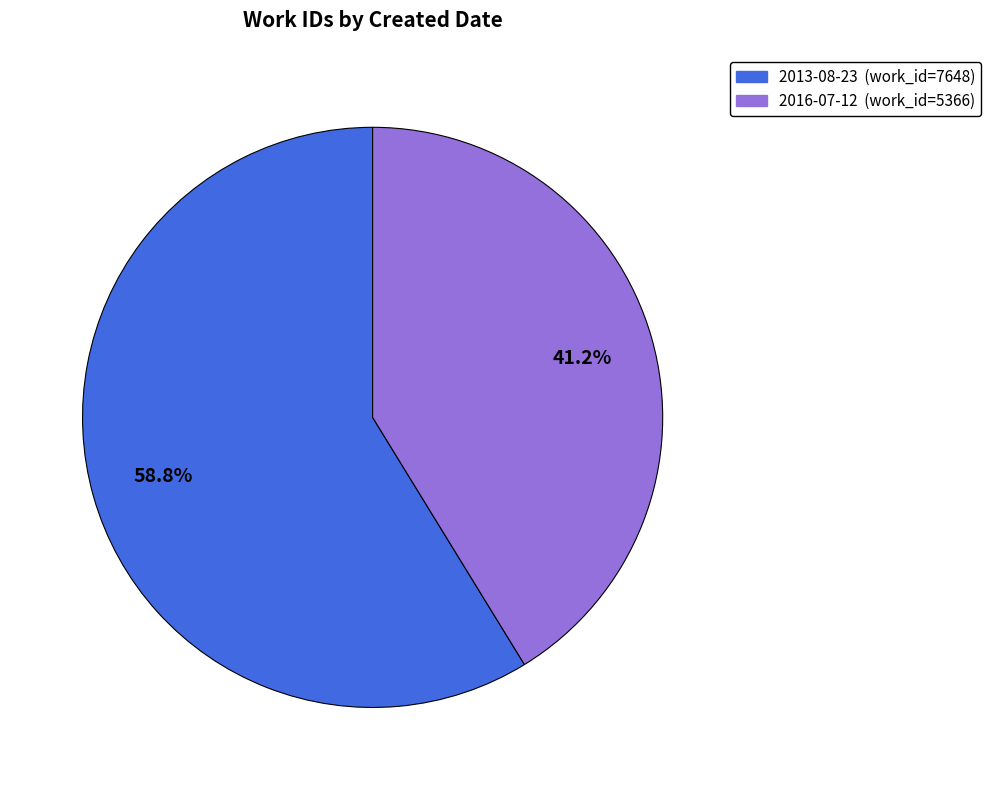

Which category has the biggest portion of the pie?

2013-08-23